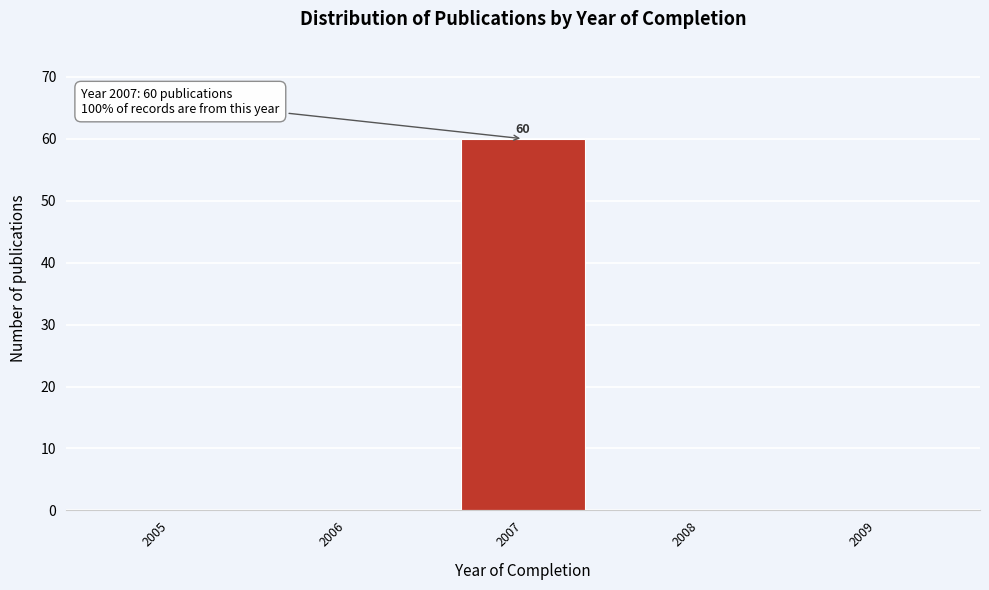

Reading left to right, list all the values displayed in this chart.

2005=0	2006=0	2007=60	2008=0	2009=0